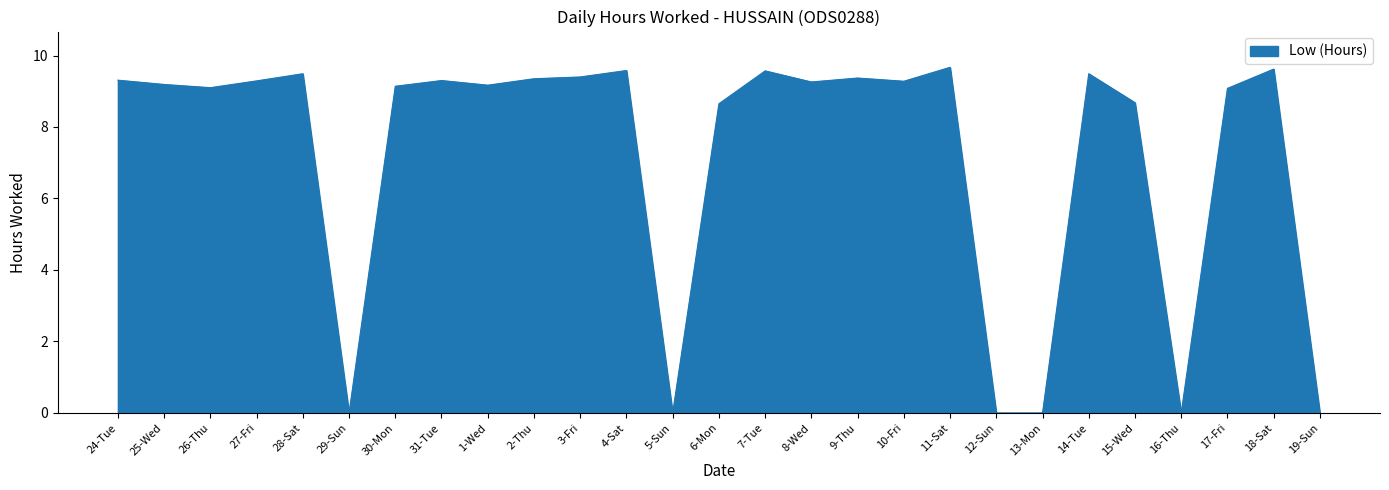

Which has a higher value, 14-Tue or 12-Sun?

14-Tue